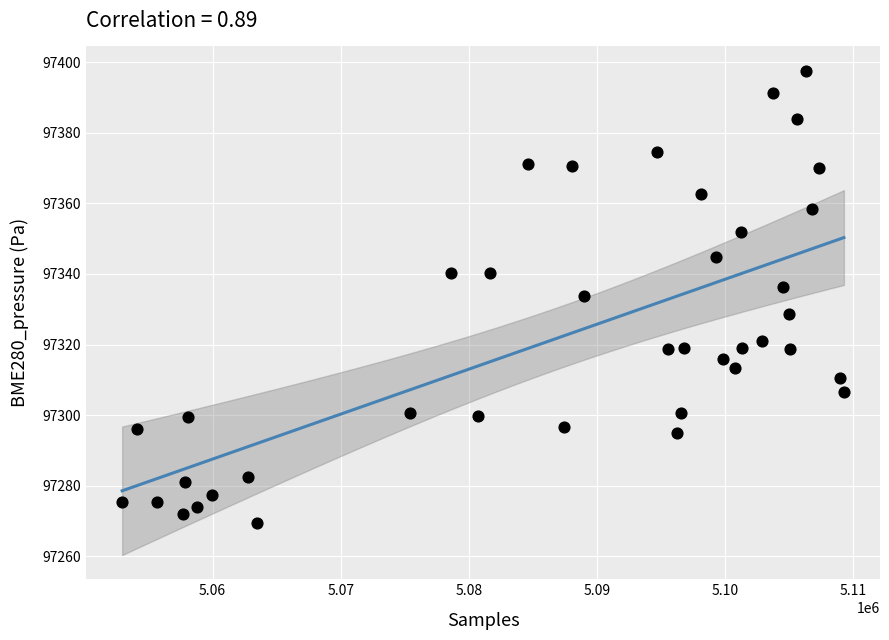

What is the range of Y values (max minus min)?

128.3